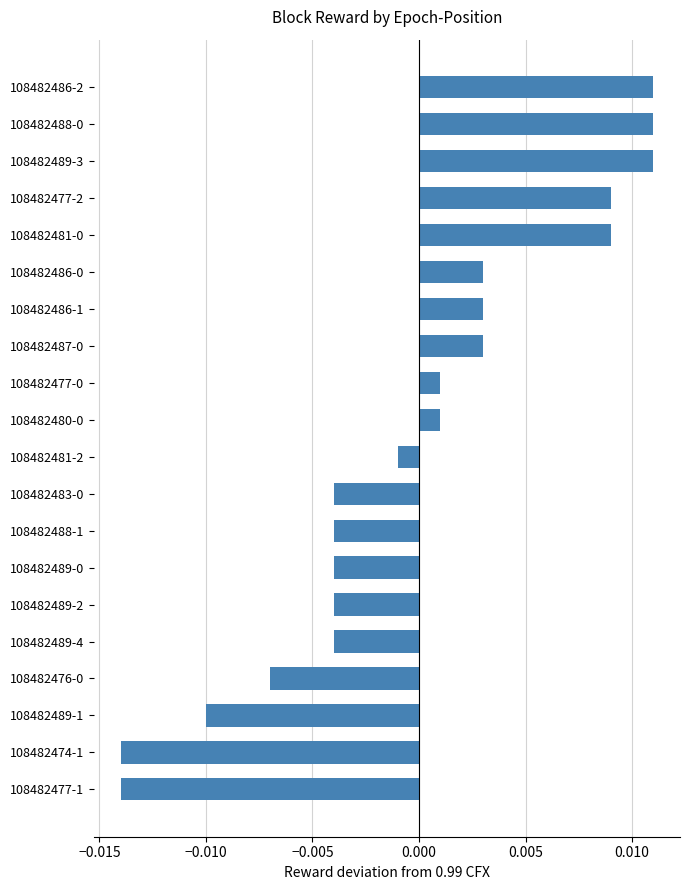

Which has a higher value, 108482486-1 or 108482477-2?

108482477-2